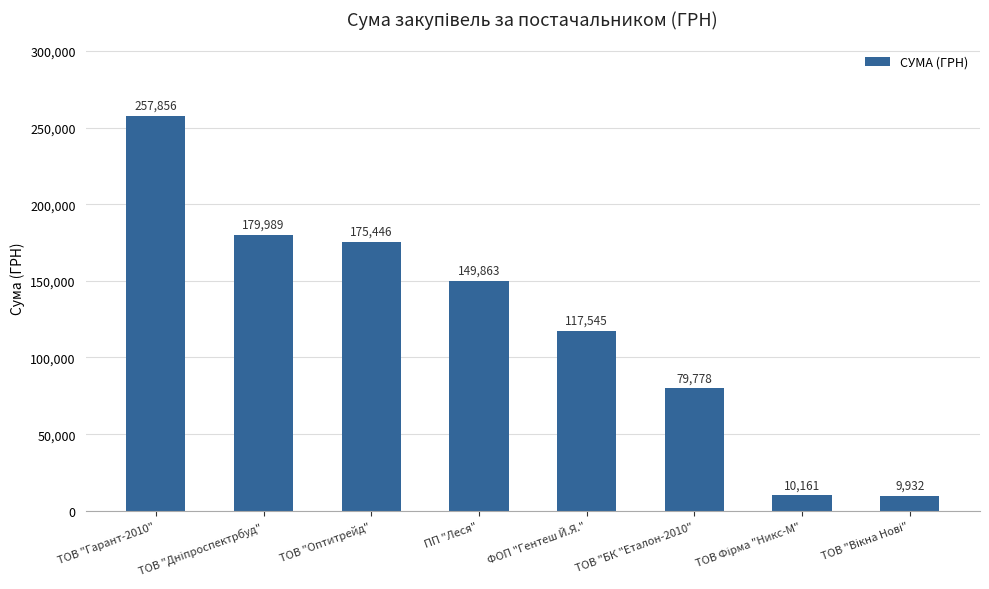

At which label does the data first exceed 149863?

ТОВ "Гарант-2010"